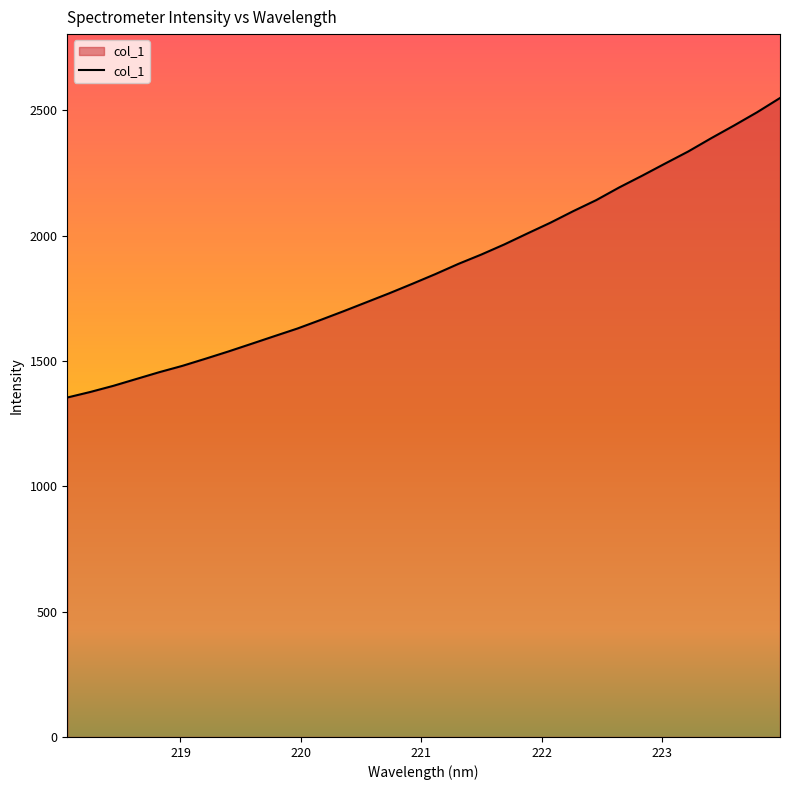

What is the difference between the maximum and minimum values?

1195.2